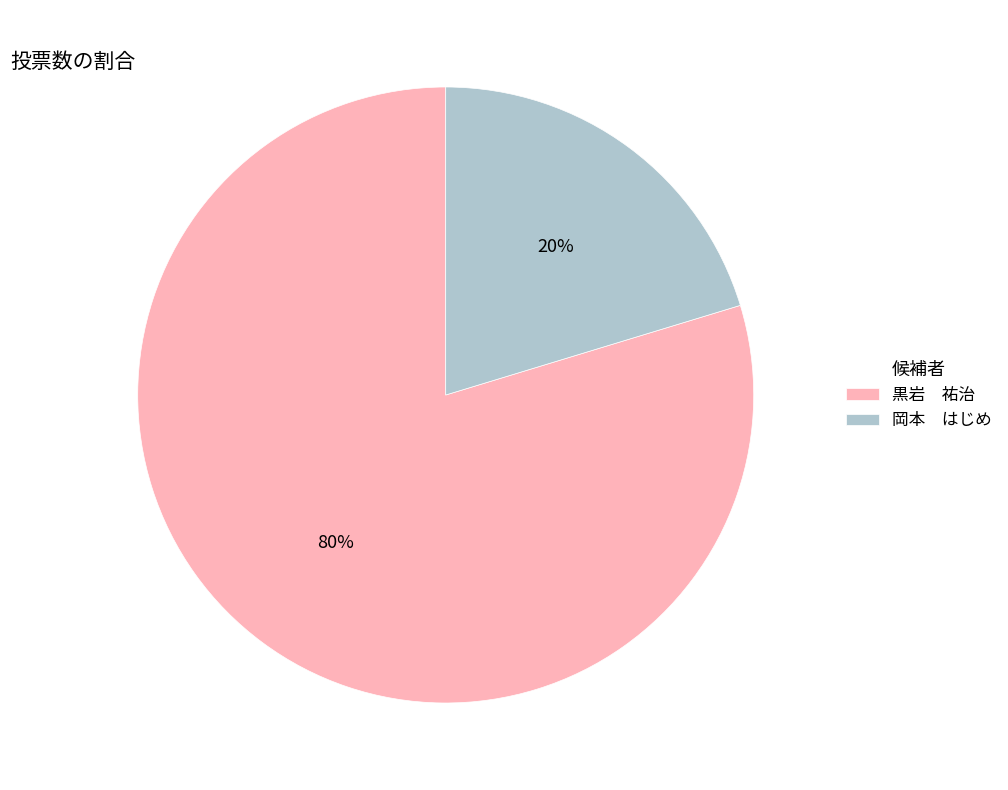

How many slices are in this pie chart?

2